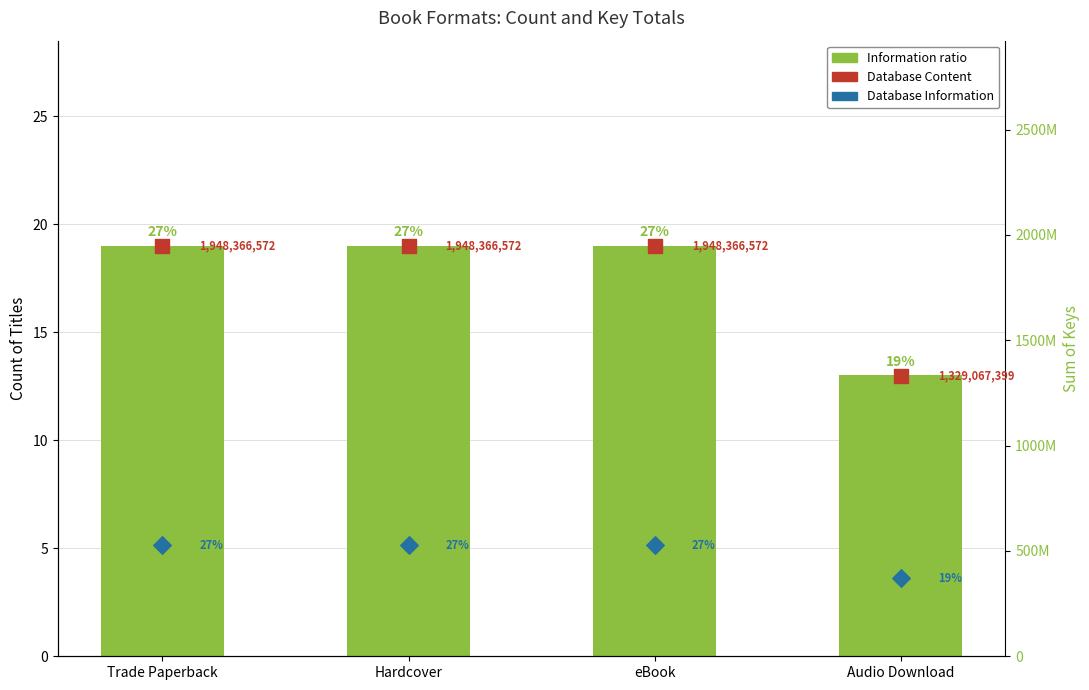

Which series has the largest total across all categories?

Database Content